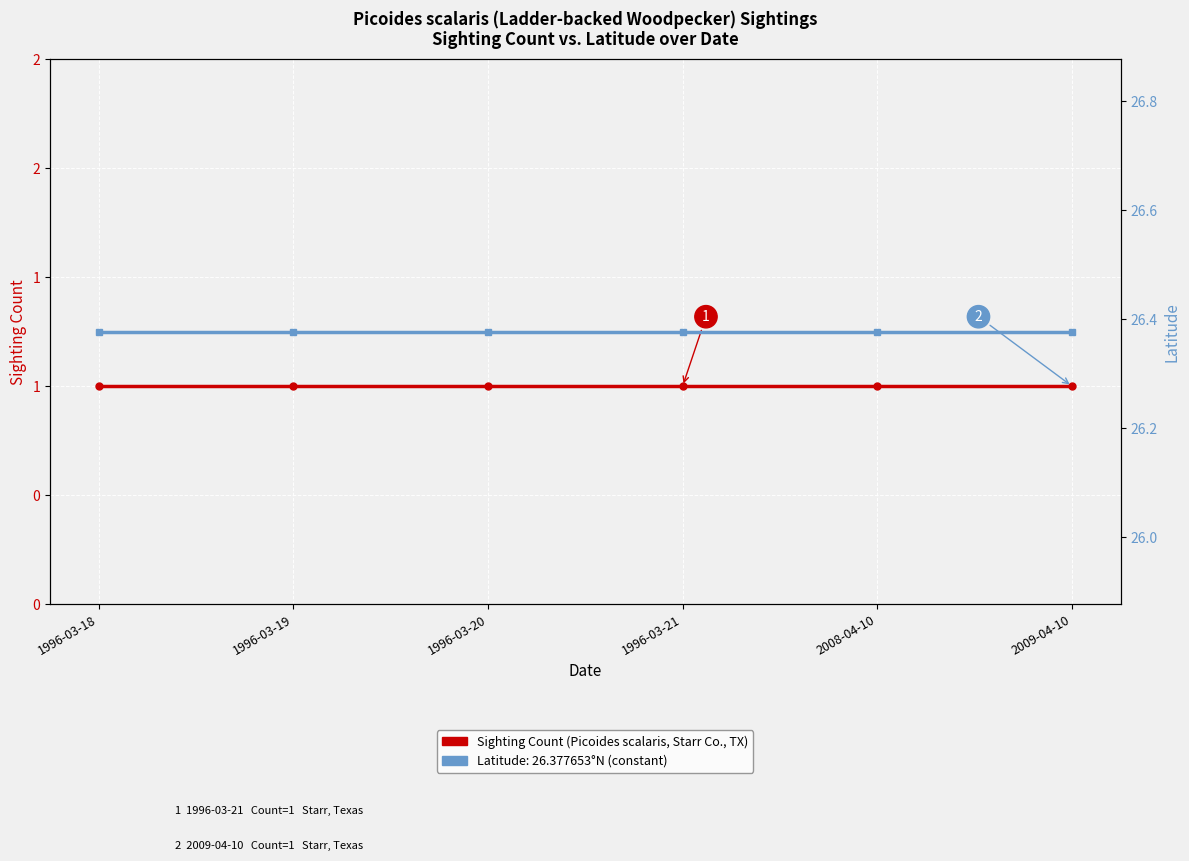

What are all the series names shown in the legend?

Sighting Count, Latitude